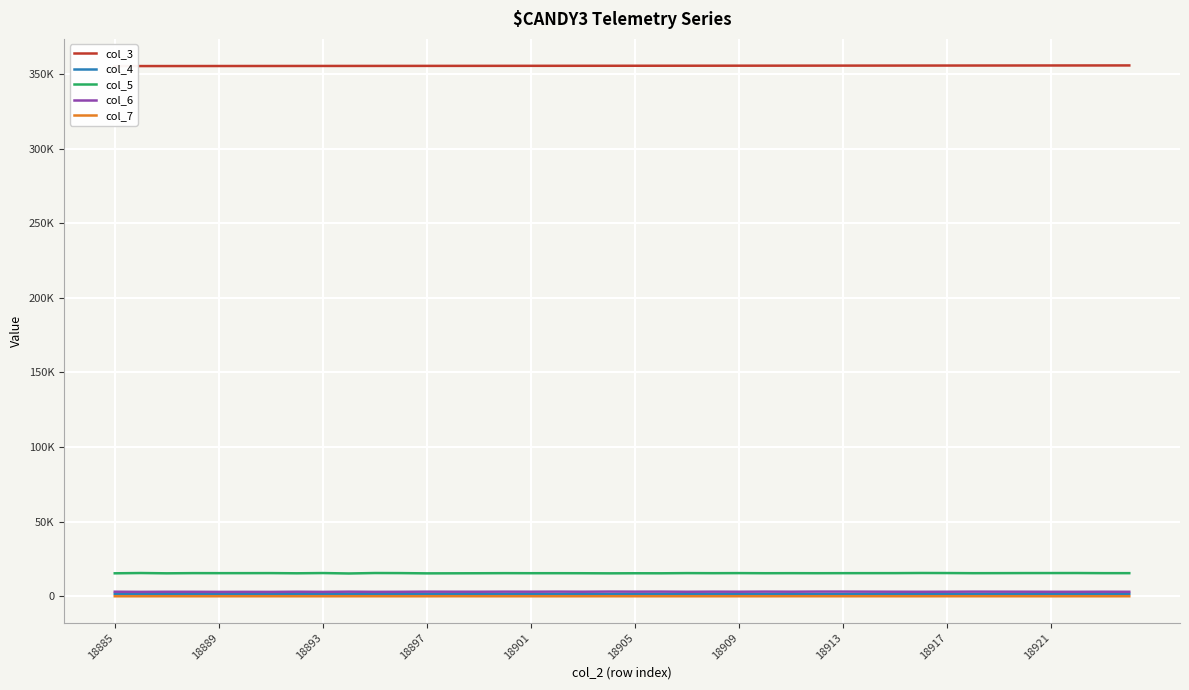

True or false: col_5 and col_3 intersect in this chart.

False